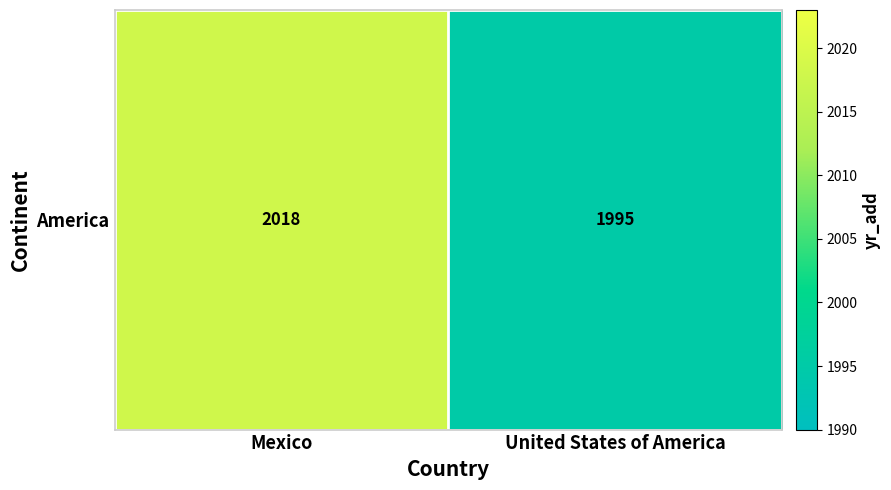

The value at Mexico is 919. True or false?

False